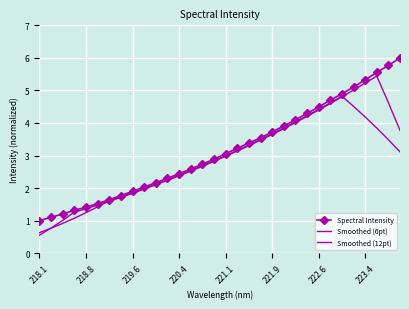

What is the sum of all Smoothed (12pt) values?

89.8